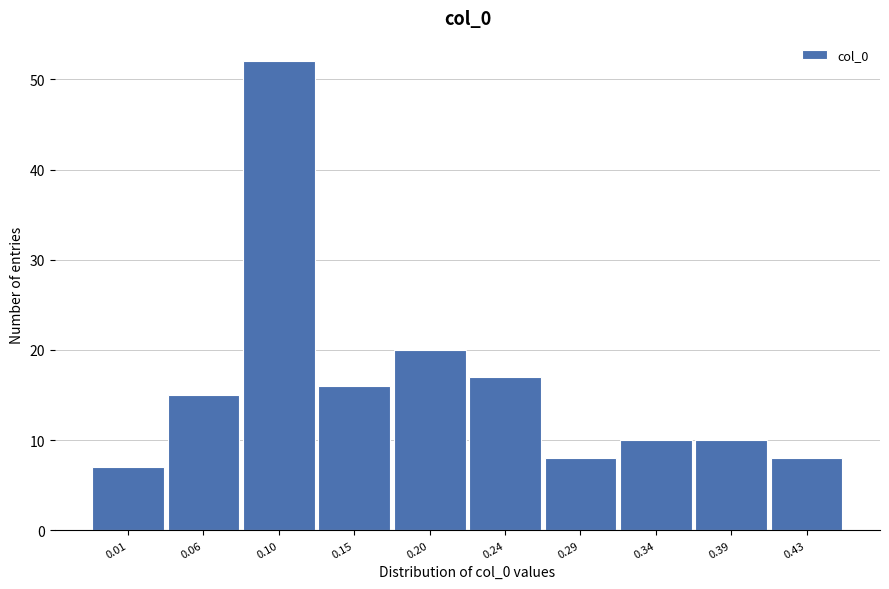

Reading right to left, list all the values displayed in this chart.

0.43=8	0.39=10	0.34=10	0.29=8	0.24=17	0.20=20	0.15=16	0.10=52	0.06=15	0.01=7